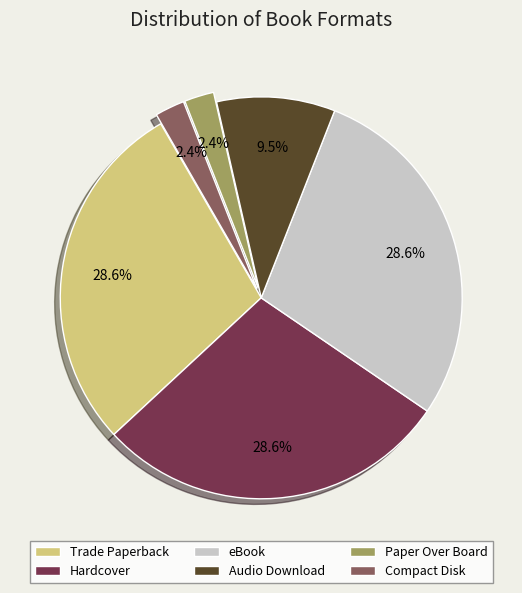

Does Hardcover represent more than half of the total?

No